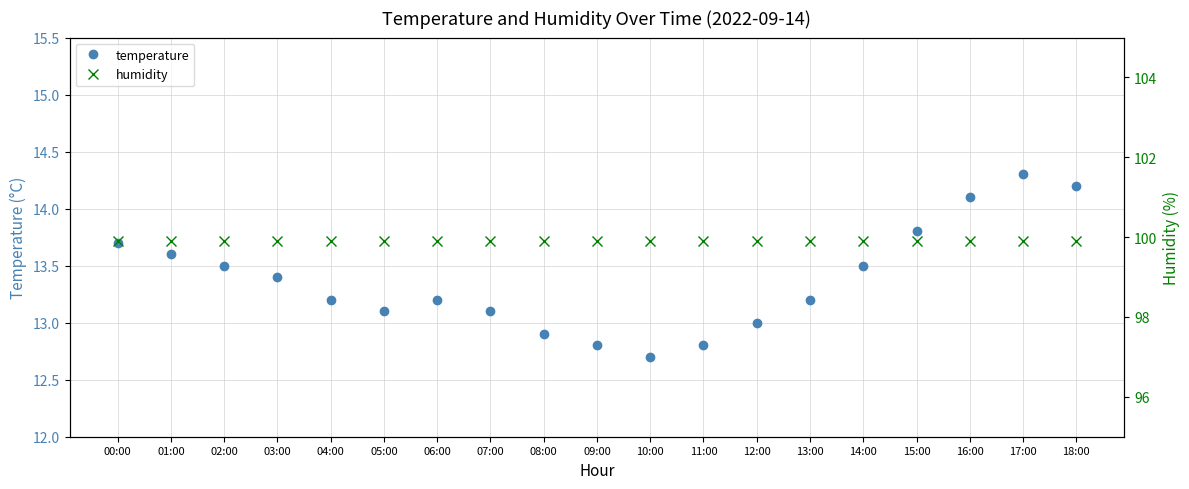

At which category does the chart reach its peak across all series?

00:00